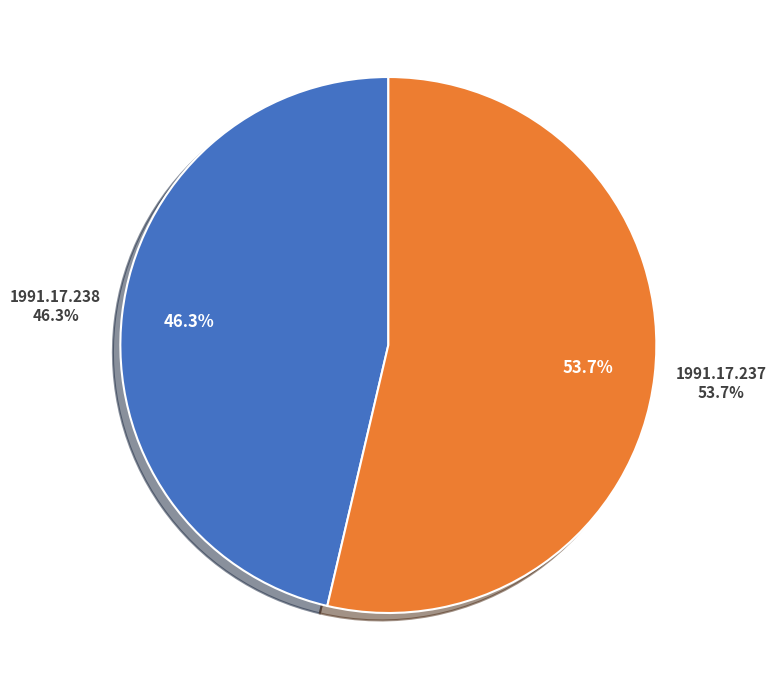

Which category has the smallest portion of the pie?

1991.17.238